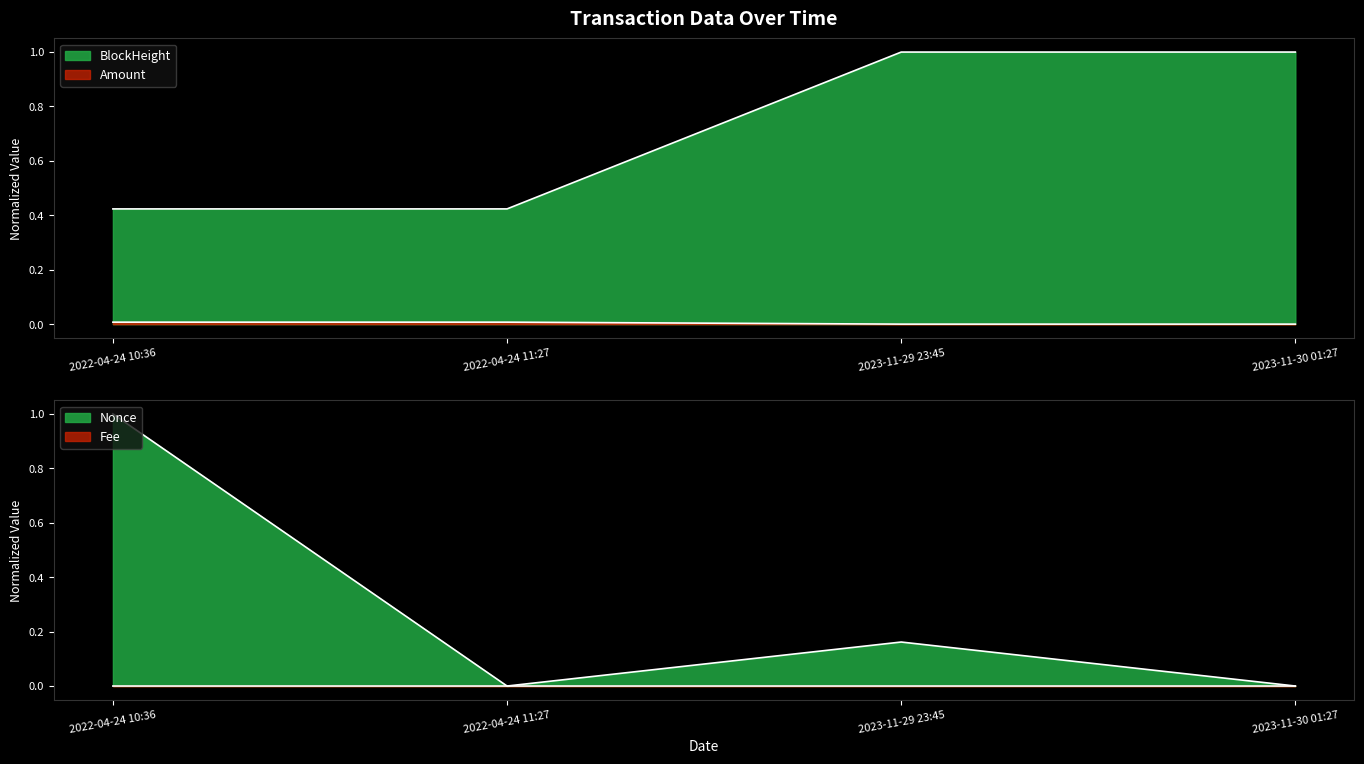

Does the chart display data point markers on the line(s)?

No